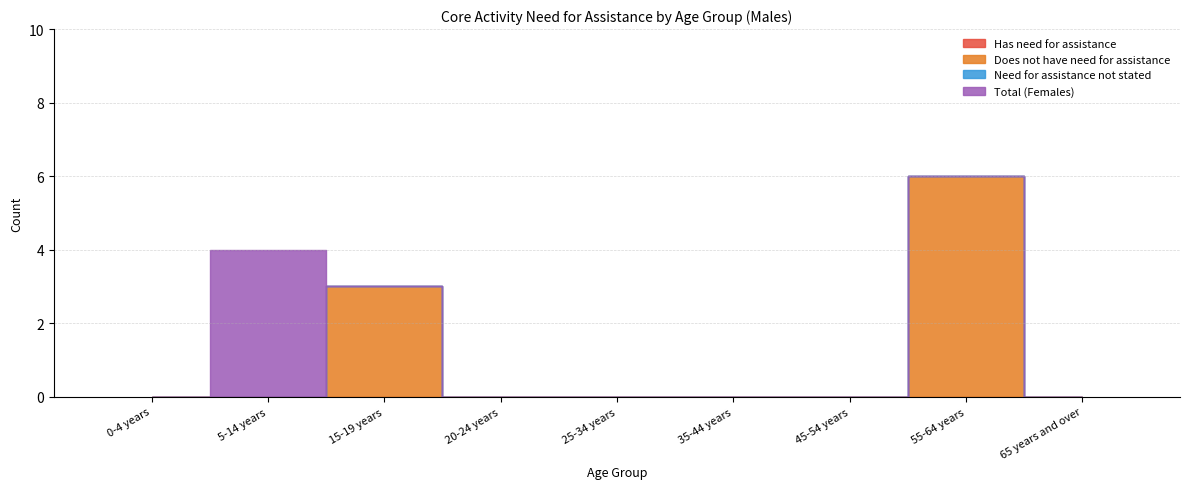

Between 35-44 years and 55-64 years, which series saw the biggest shift?

Does not have need for assistance